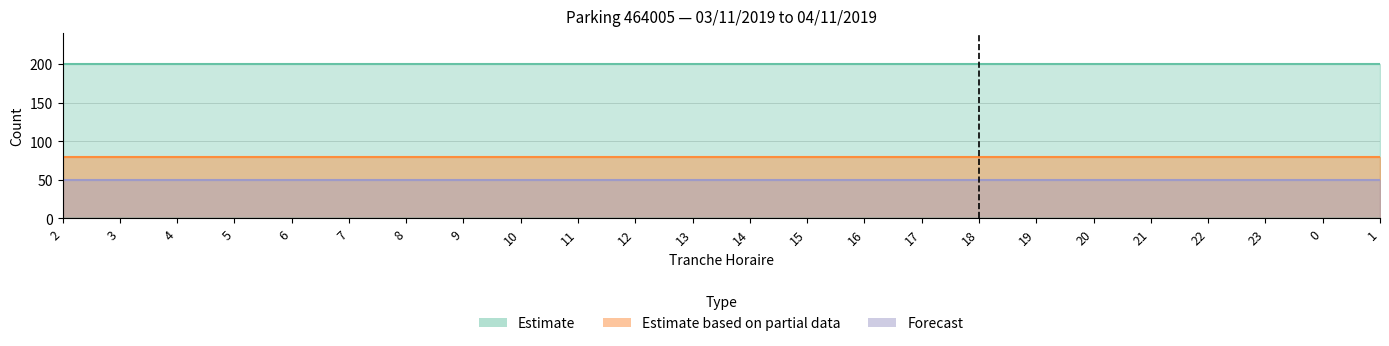

The CAPACITE_MAX series shows 200 at 16. True or false?

True